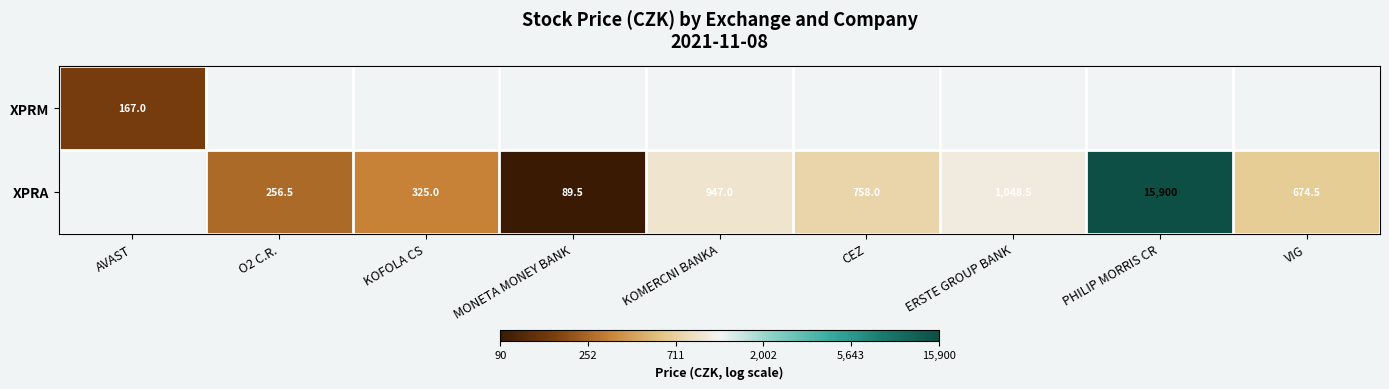

At CEZ, list the series in order from largest to smallest.

XPRM, XPRA